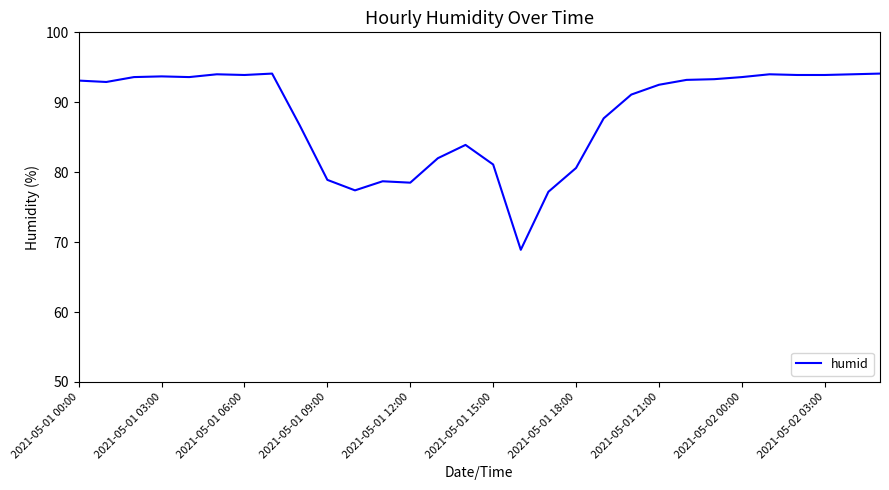

What is the difference between the maximum and minimum values?

25.2